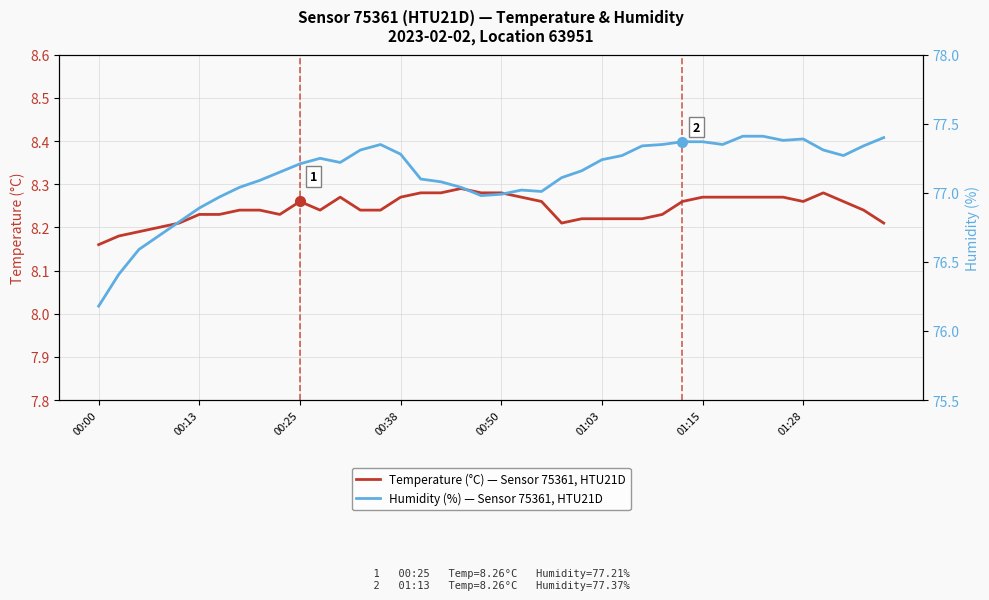

The Temperature (°C) — Sensor 75361, HTU21D series shows 14.5 at 00:25. True or false?

False